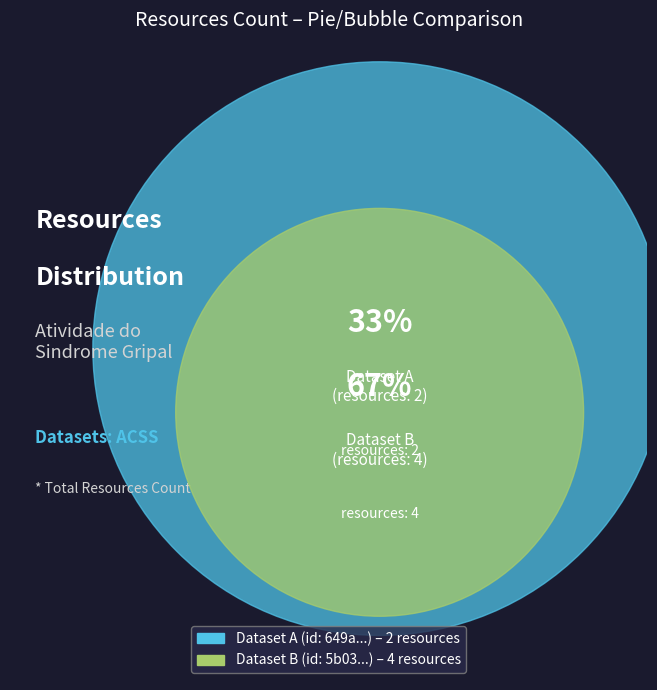

Which category has the smallest portion of the pie?

649a5eca078190f89ee7714f